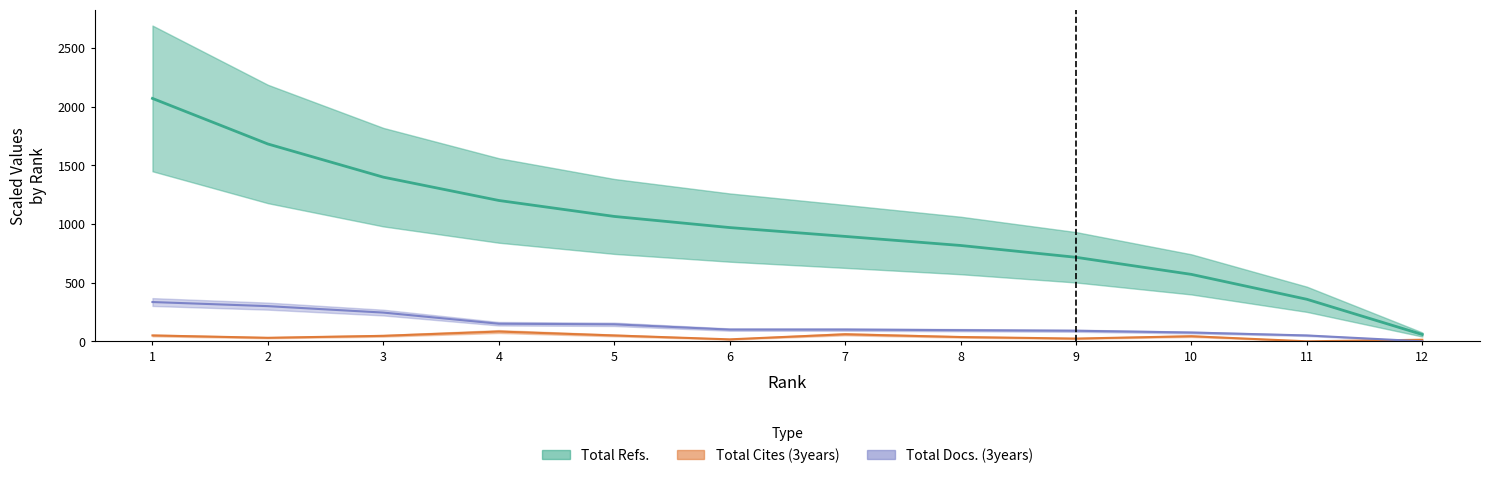

How many times do Total Docs. (3years) and Total Cites (3years) cross each other?

1